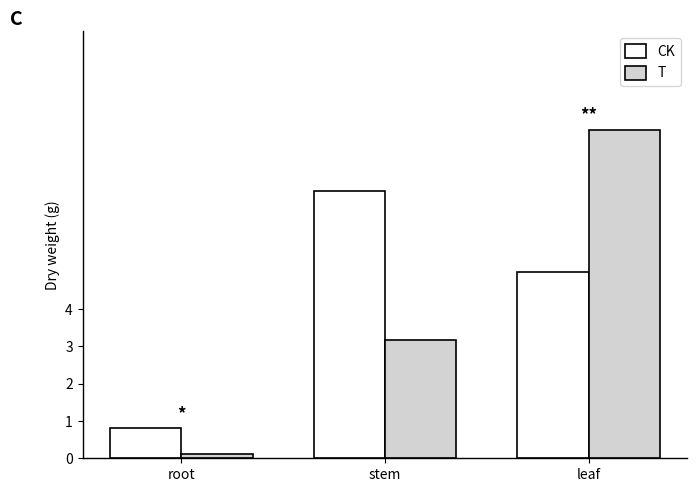

Reading right to left, transcribe all the data shown in this chart.

CK: leaf=5.0	stem=7.2	root=0.8
T: leaf=8.8	stem=3.2	root=0.1